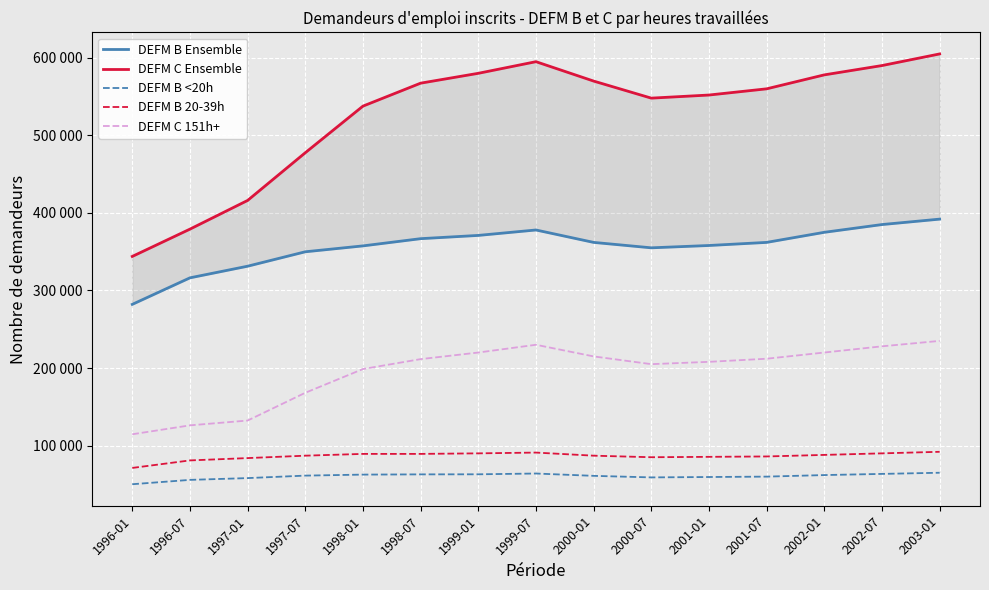

What is the smallest value displayed?

50200